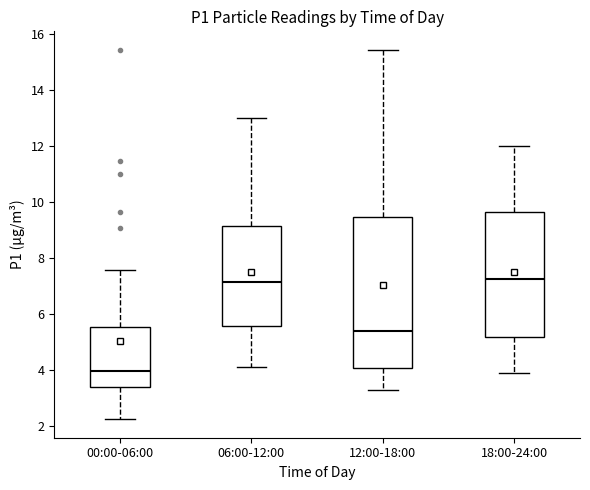

Comparing the boxes themselves (not the whiskers), which one is the tallest?

12:00-18:00